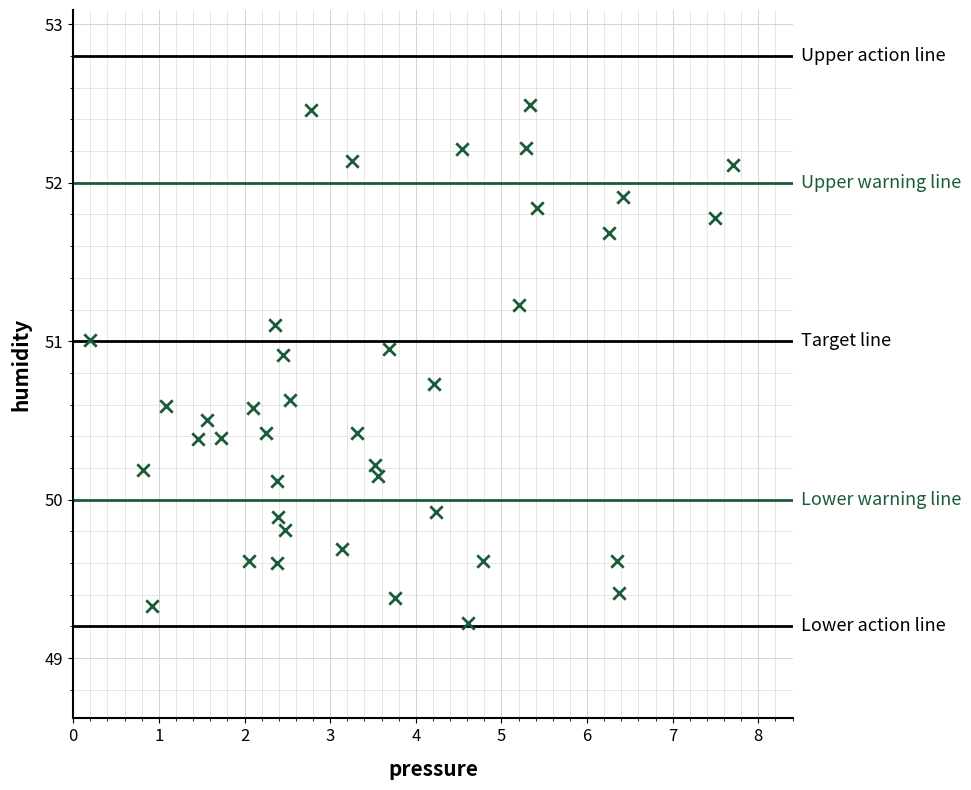

What is the range of X values (max minus min)?

7.5